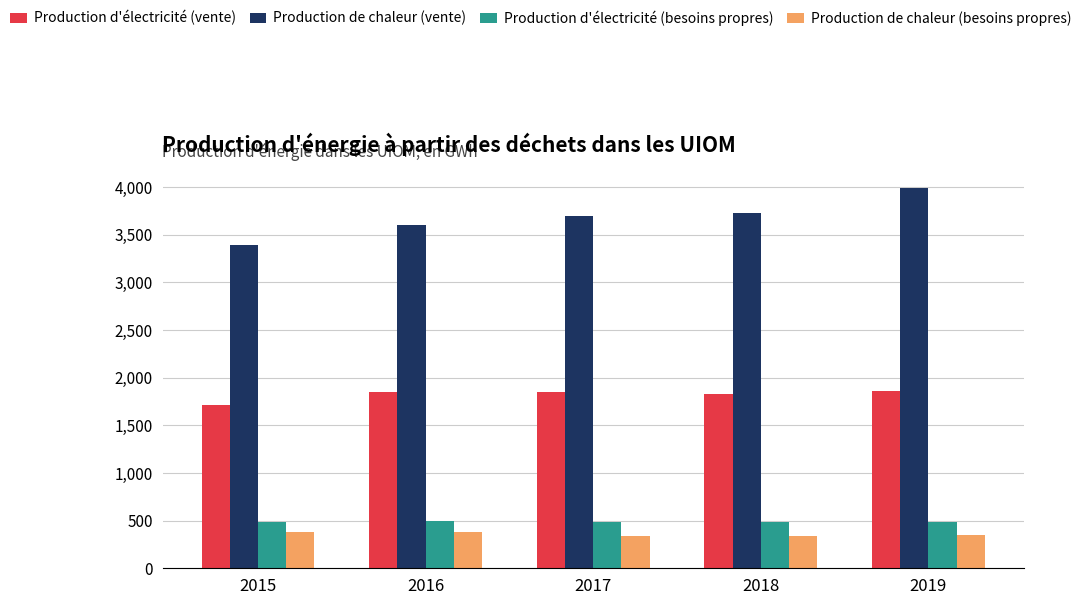

What is the spread (max minus min) of values at 2017?

3356